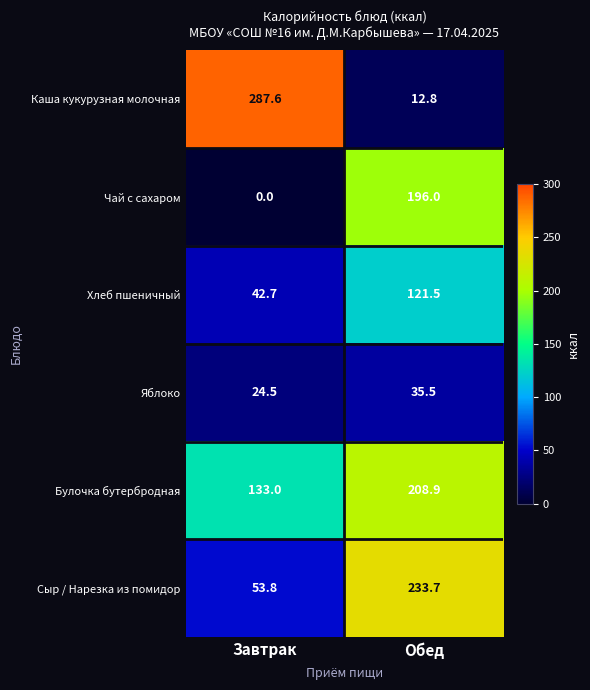

What is the difference between the maximum and minimum values in the Хлеб пшеничный series?

78.8